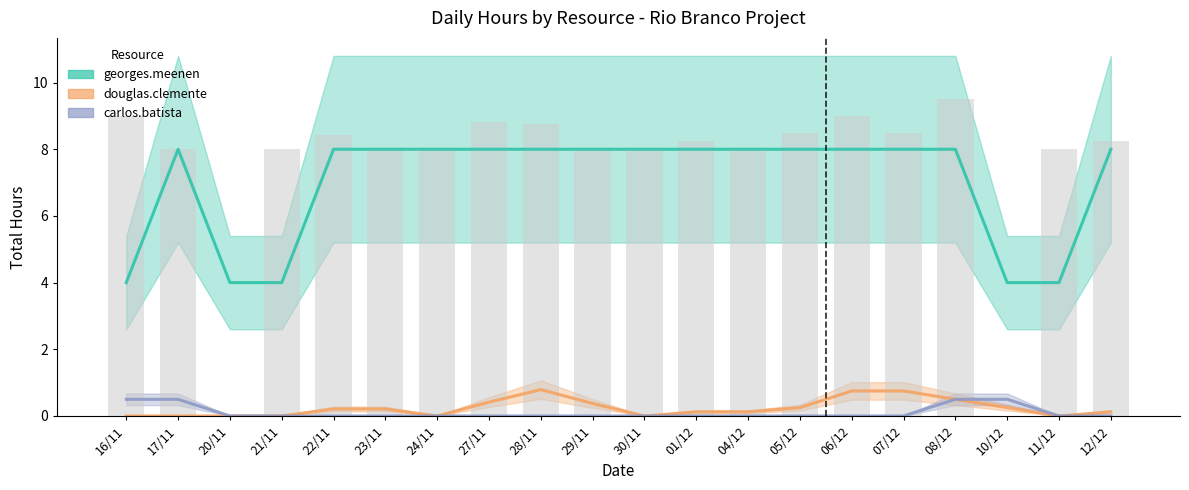

What position from the right is 01/12?

9